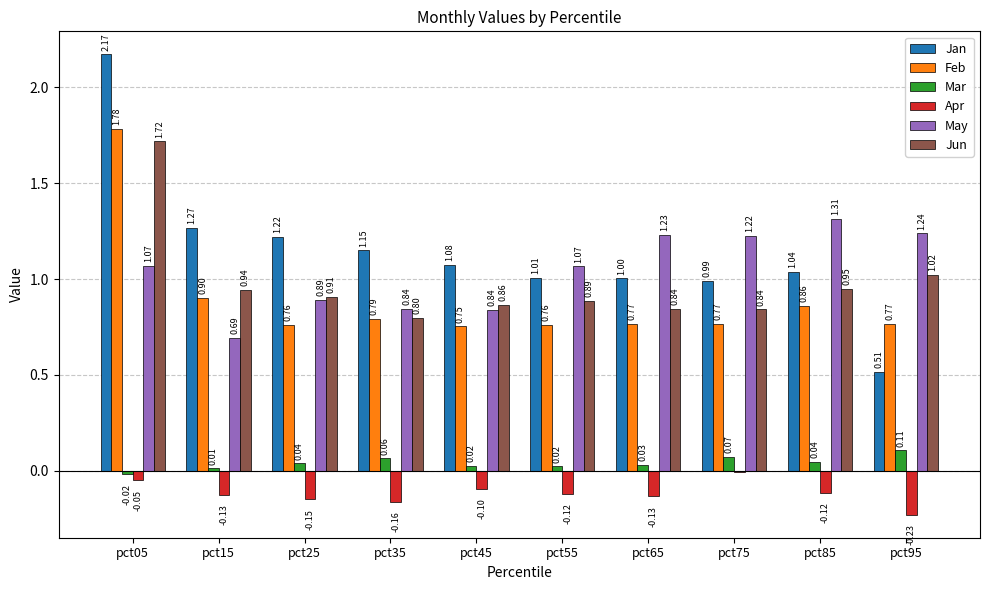

What are all the series names shown in the legend?

Jan, Feb, Mar, Apr, May, Jun